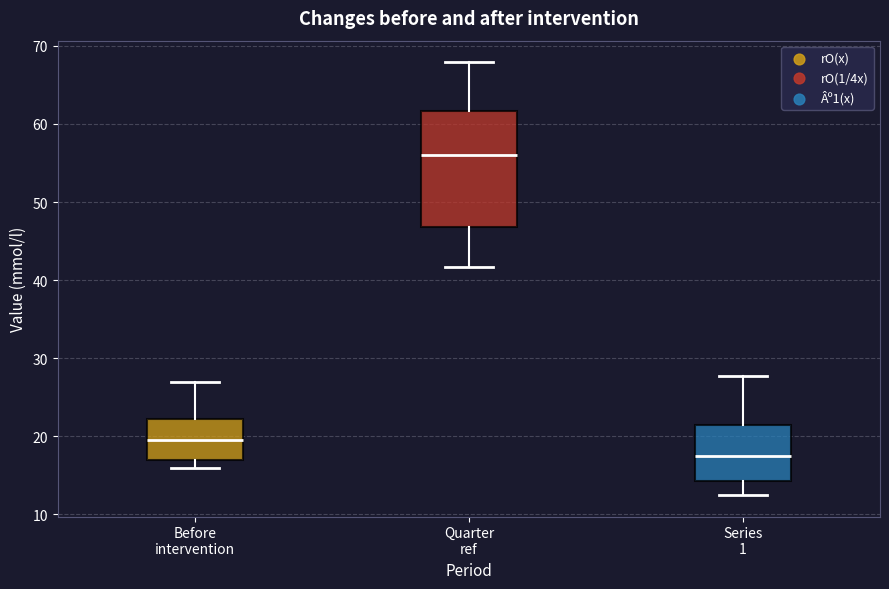

Comparing the boxes themselves (not the whiskers), which one is the tallest?

Quarter ref